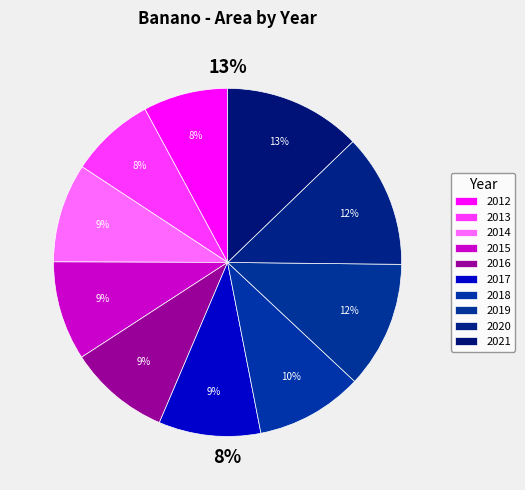

What is the change in value from 2013 to 2017?

+12.2